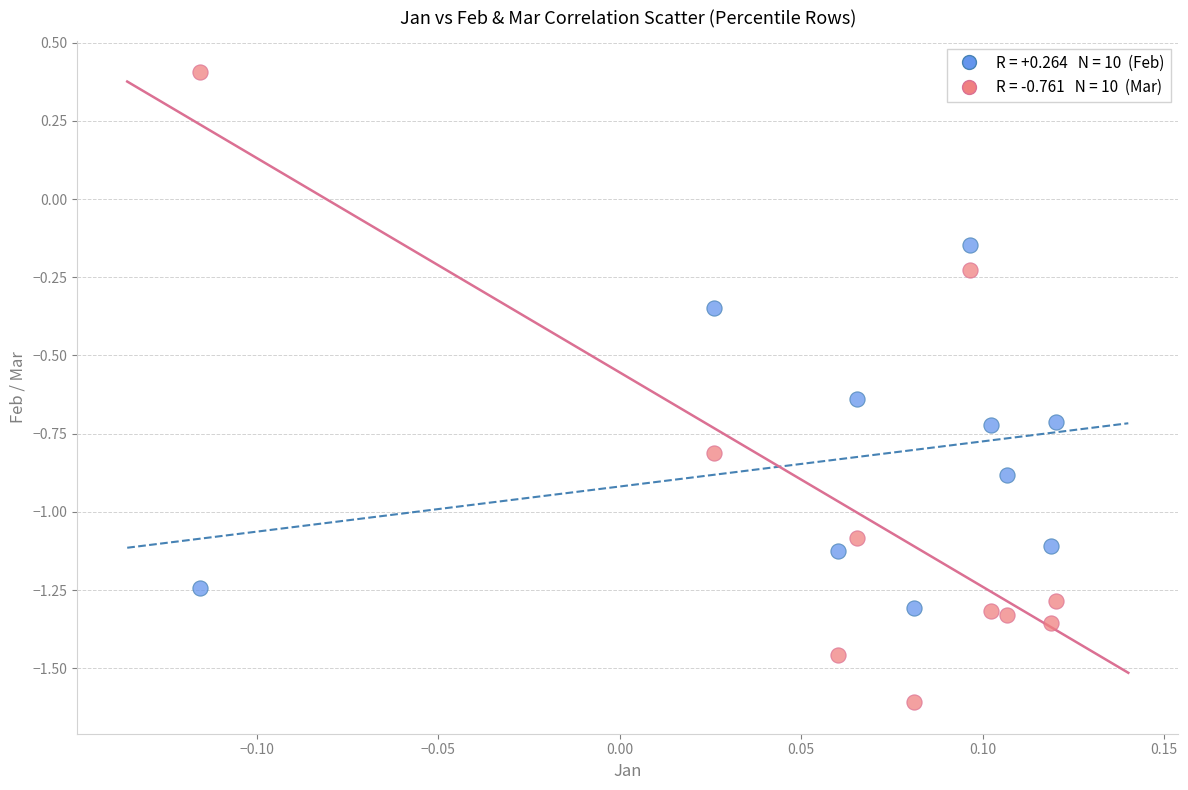

Across all data points, what is the range of Y values (max minus min)?

2.0